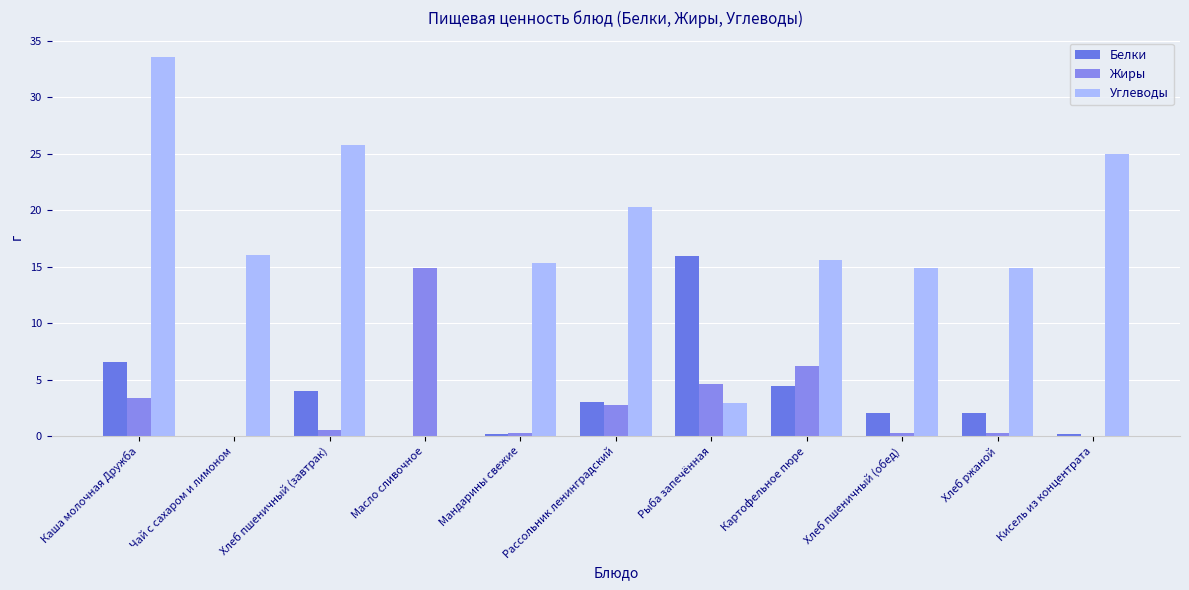

At which category does the chart reach its peak across all series?

Каша молочная Дружба